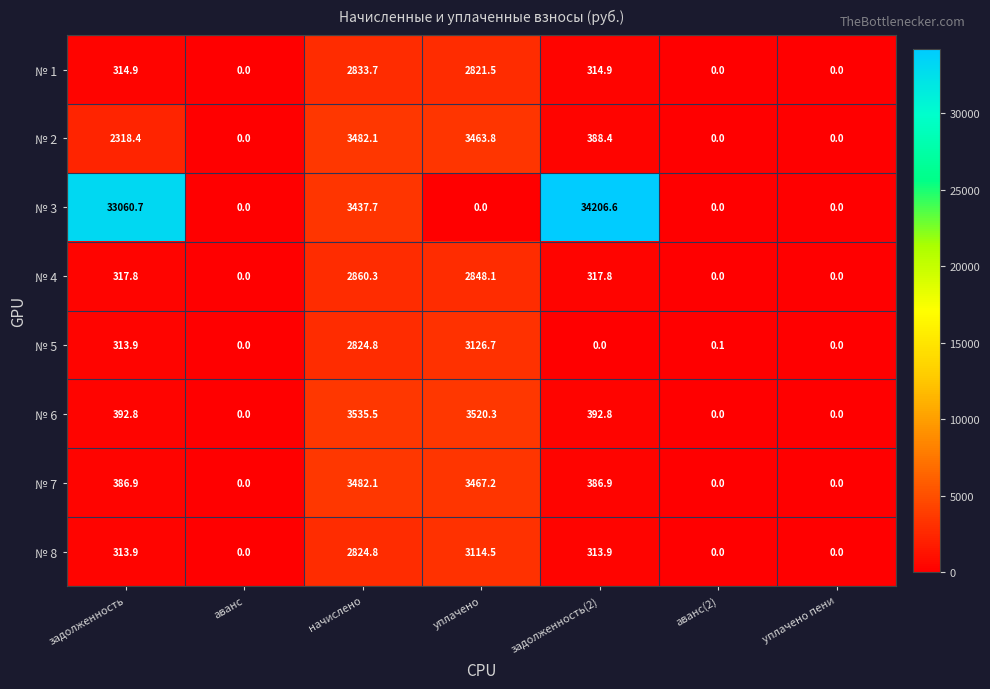

Which series has the widest spread of values?

№ 3